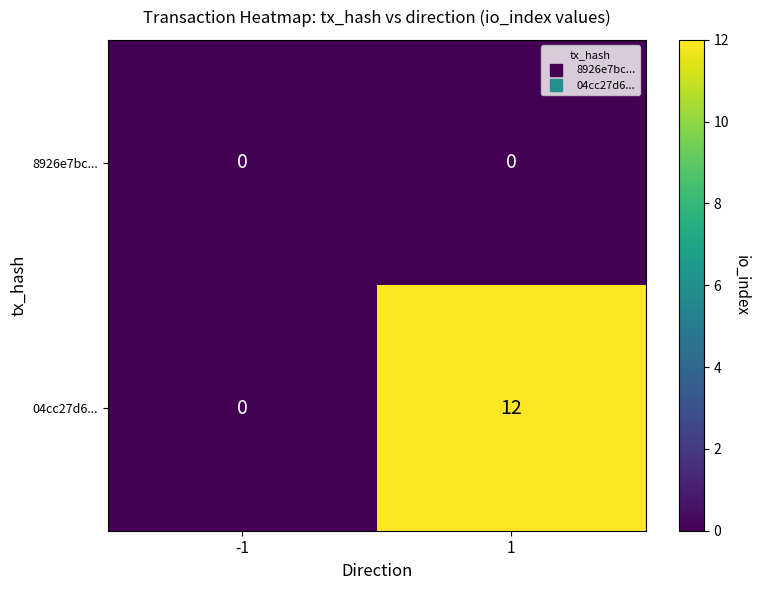

Which series changed the most between -1 and 1?

04cc27d6...